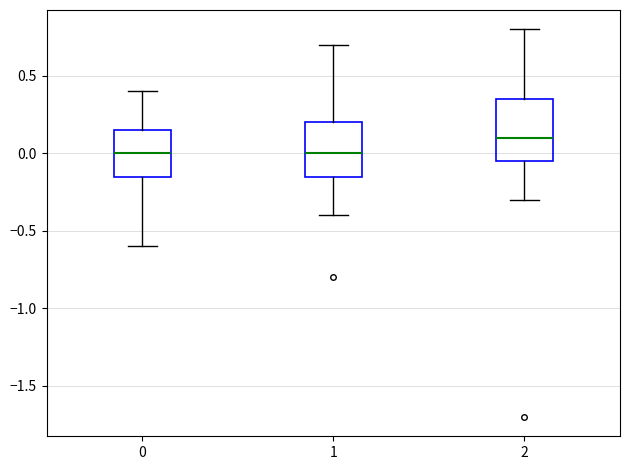

Where is the lower edge of the box at x = 2 on the y-axis? The values are not printed on the chart, so give them approximately, as read against the axis.

-0.05